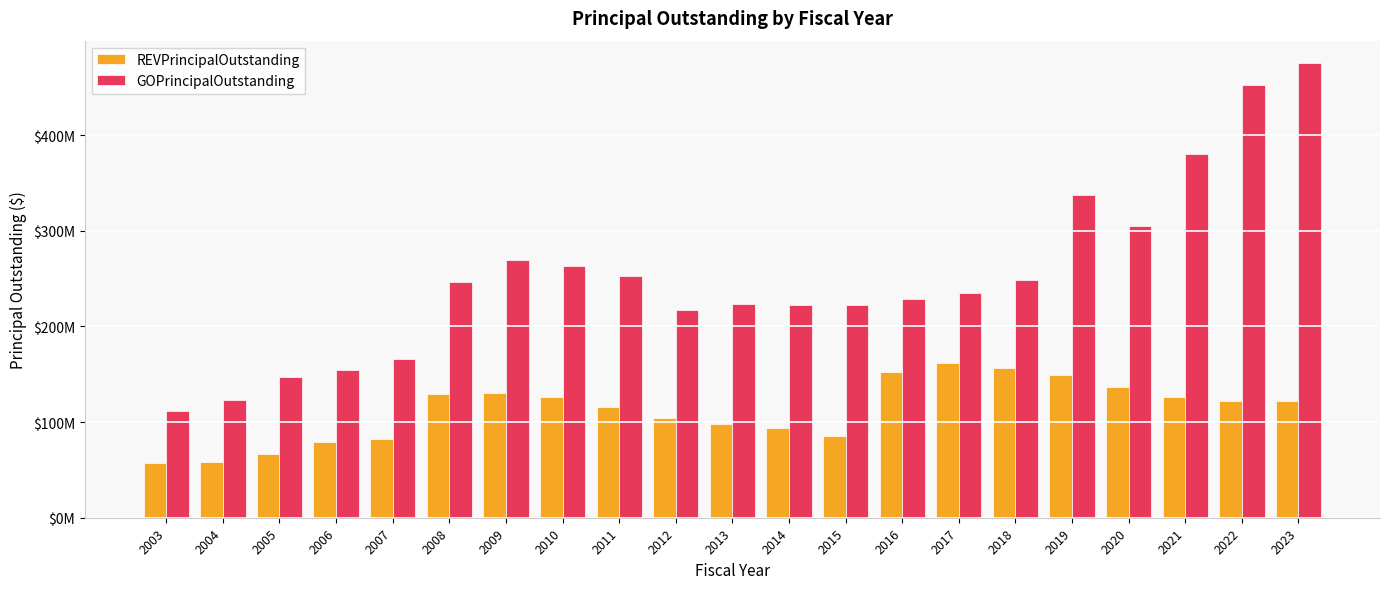

Which series changed the most between 2007 and 2010?

GOPrincipalOutstanding